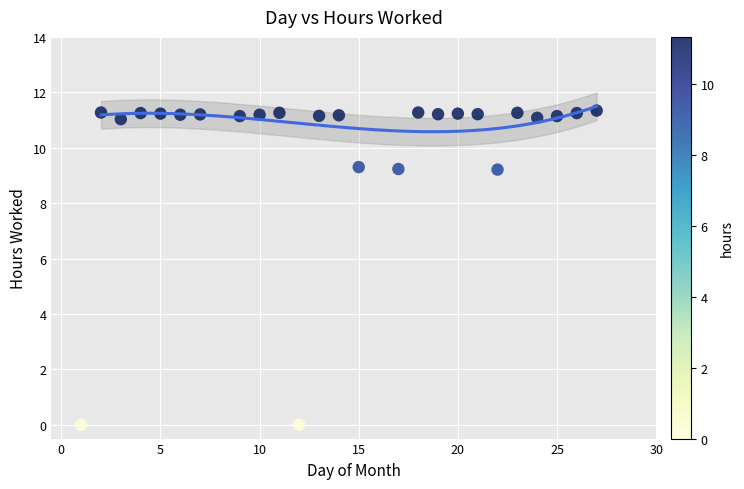

What is the range of X values (max minus min)?

26.0